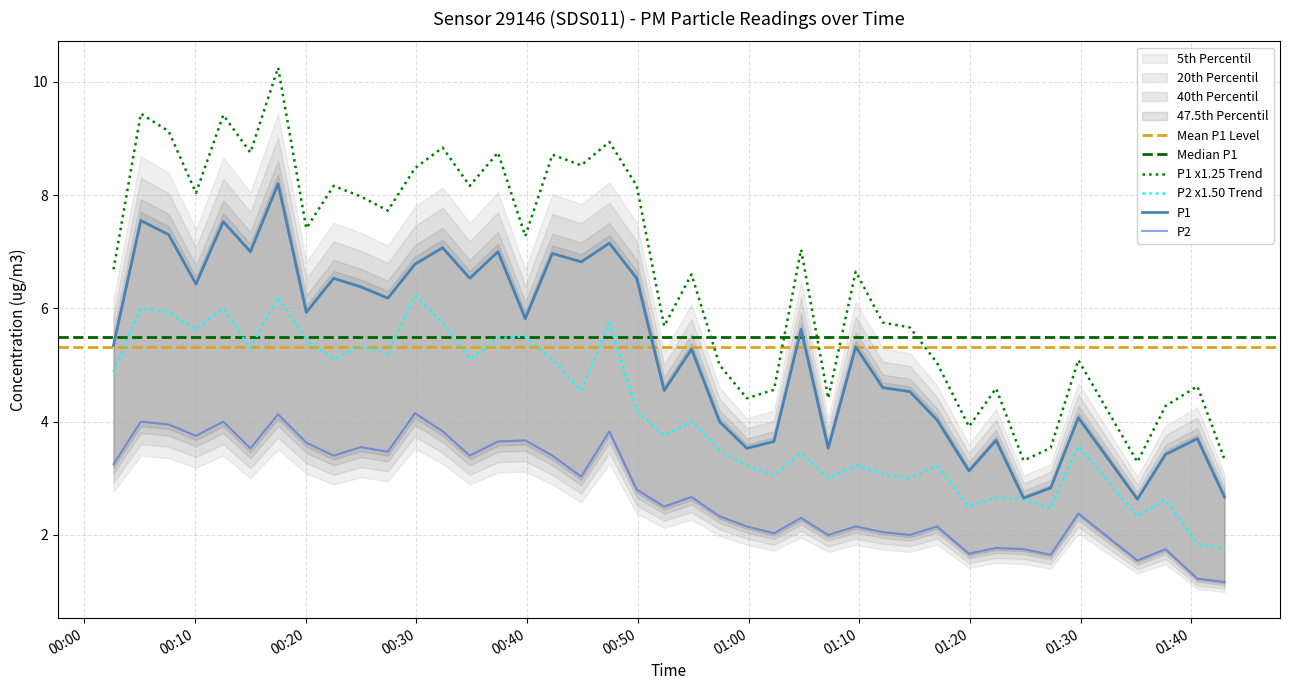

What is the maximum value for P1?

8.2